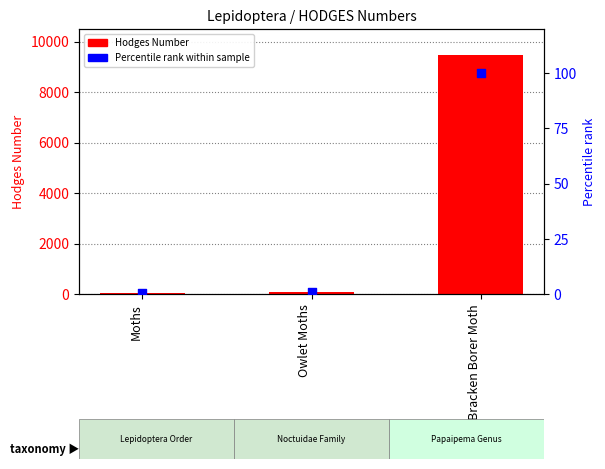

At how many categories does at least one series exceed 2471?

1